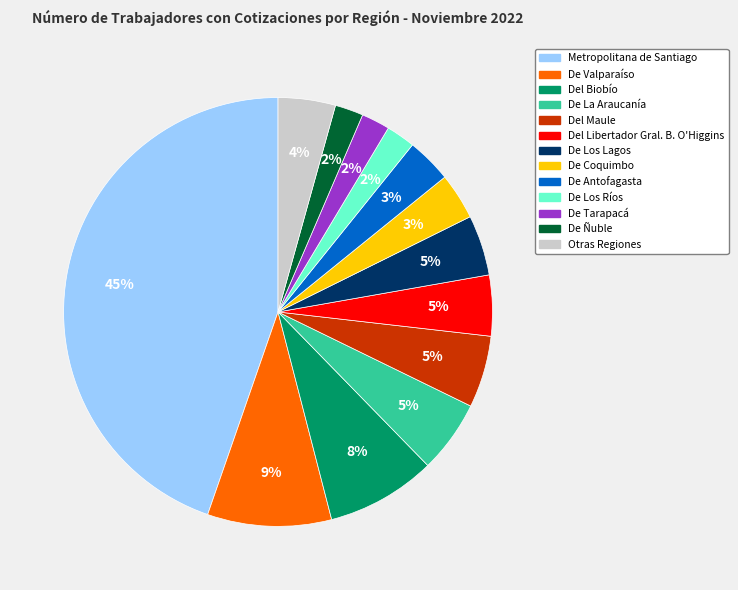

How many slices are in this pie chart?

13